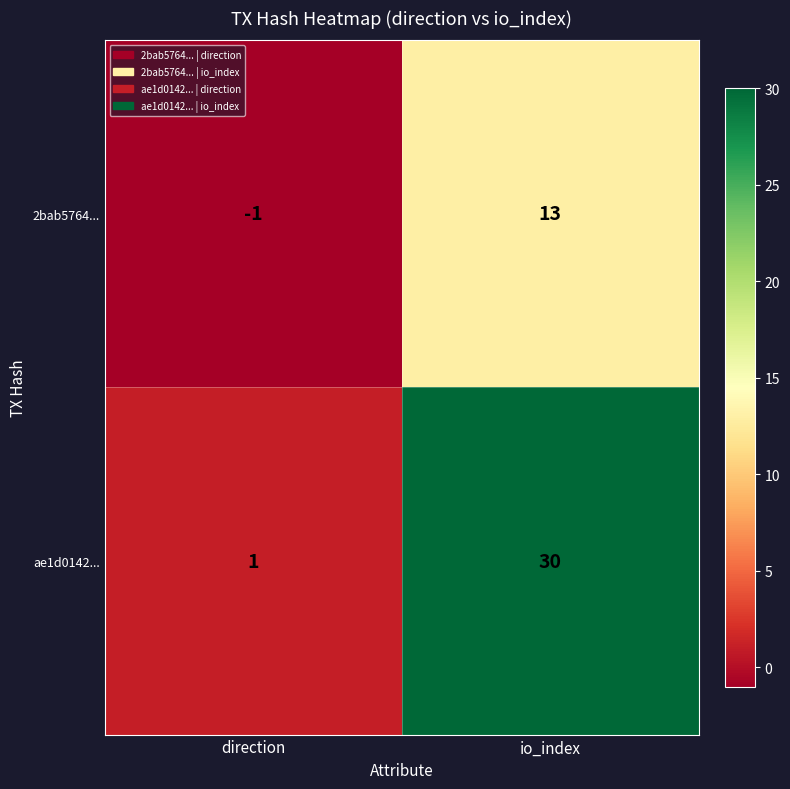

Reading right to left, what are all the values shown in this chart?

2bab5764...: io_index=13	direction=-1
ae1d0142...: io_index=30	direction=1